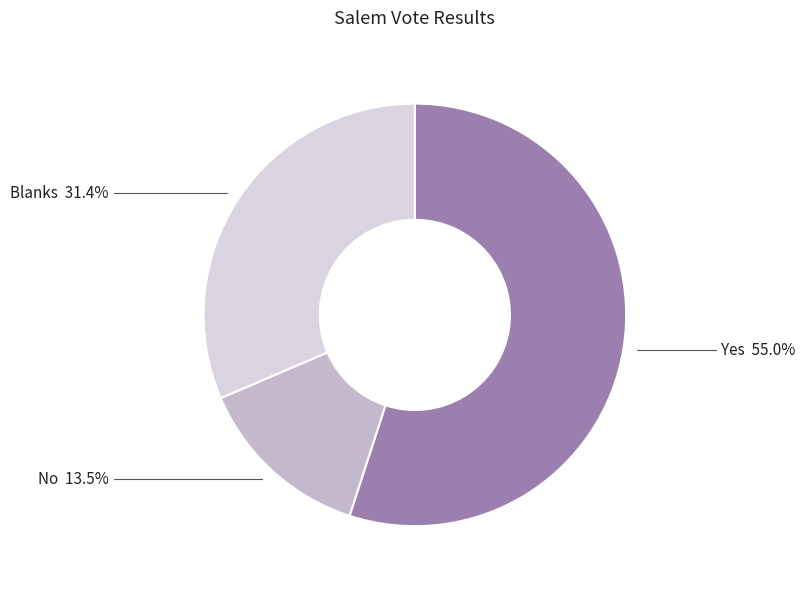

Which slice is the smallest?

No